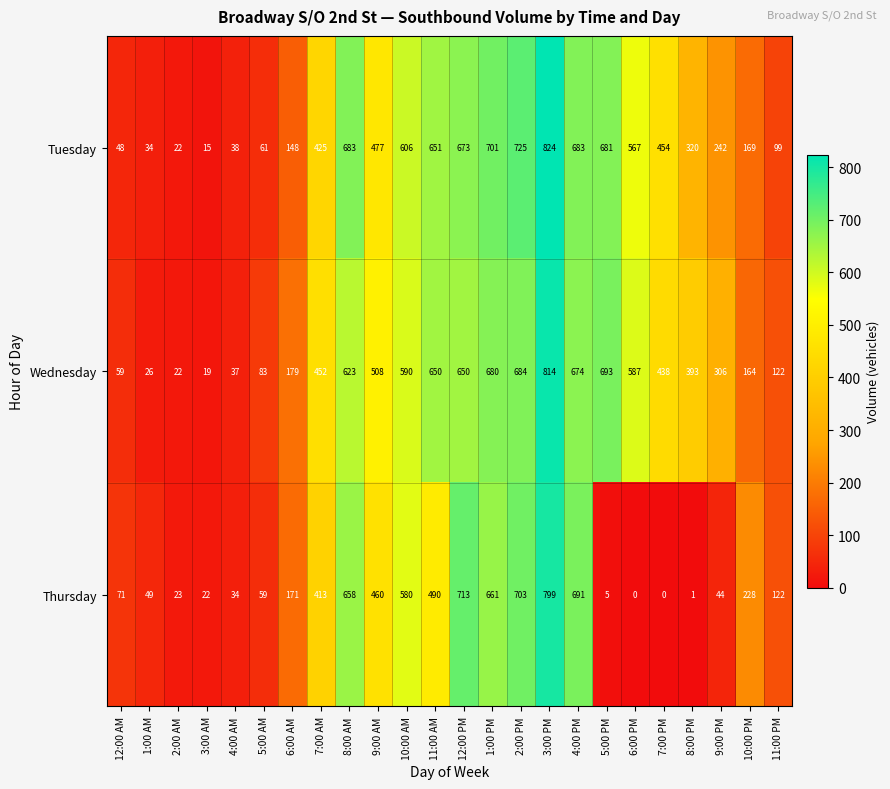

What is the greatest value displayed?

824